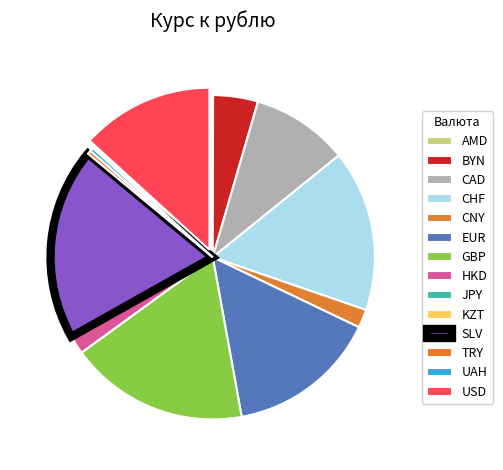

Does any single category account for the majority?

No